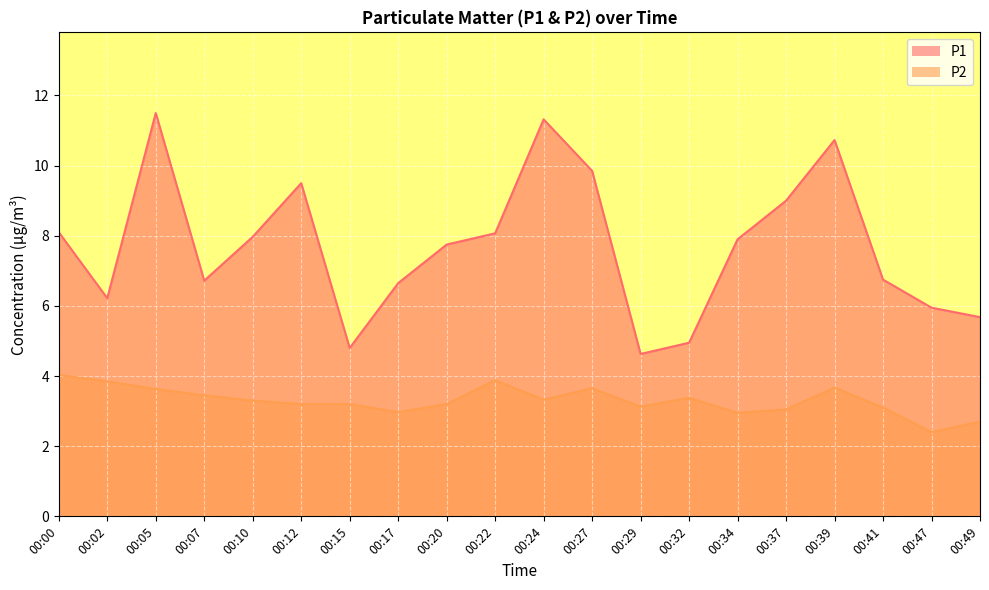

What are all the series names shown in the legend?

P1, P2